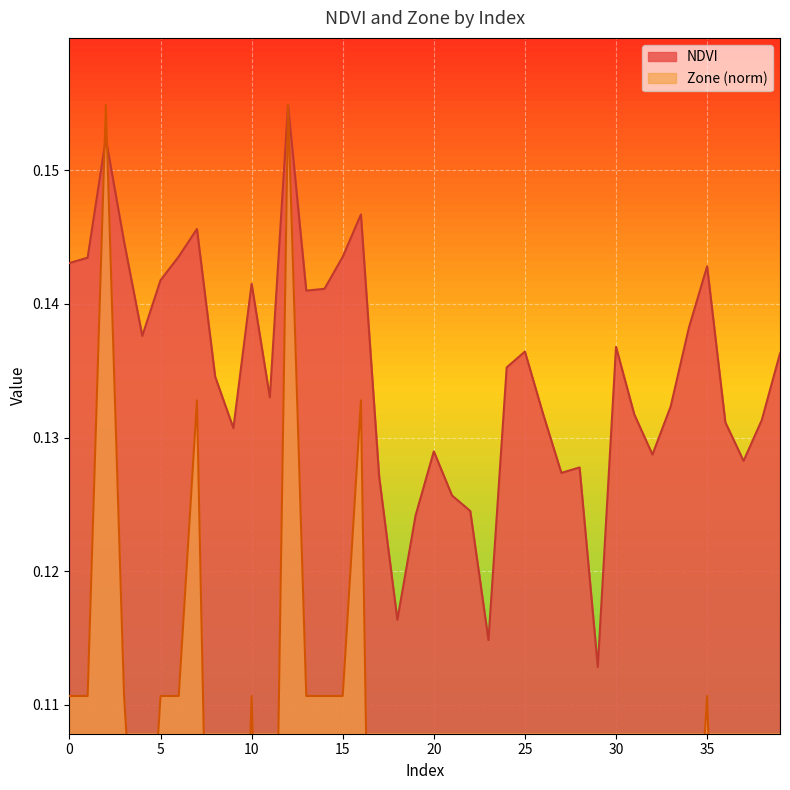

Between 19 and 25, which series saw the biggest shift?

Zone